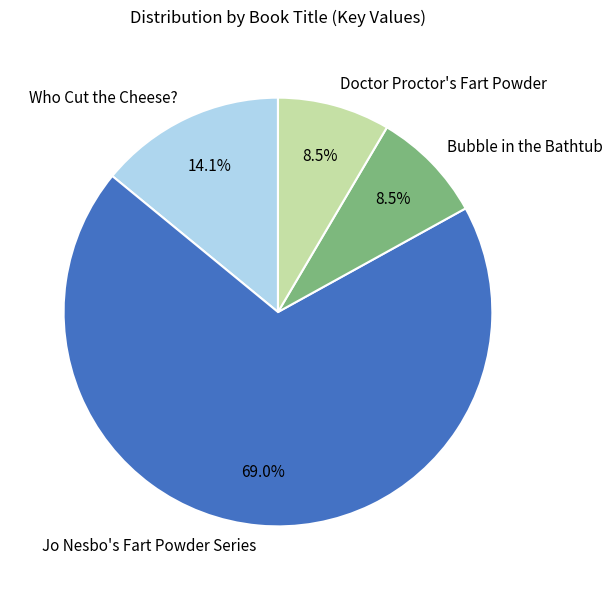

The Jo Nesbo's Fart Powder Series slice represents 60% of the pie. True or false?

False